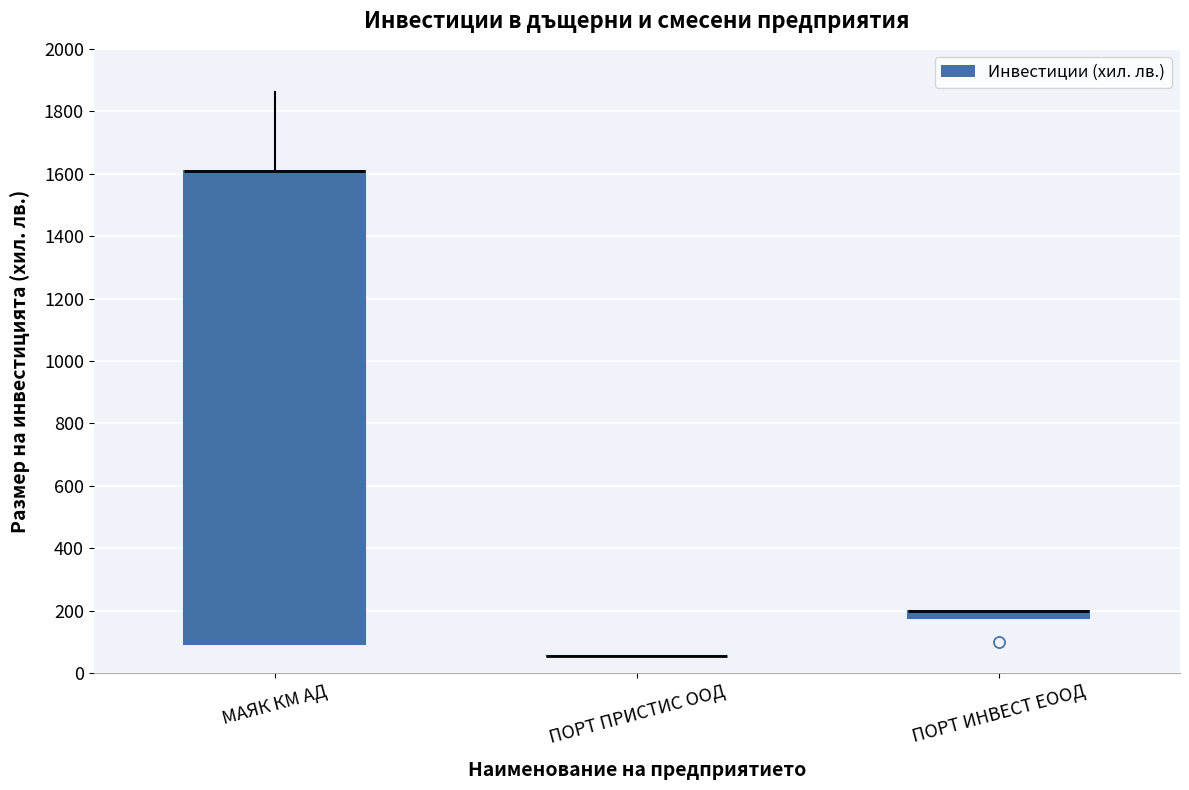

Which box is the tallest, from its lower edge to its upper edge?

МАЯК КМ АД